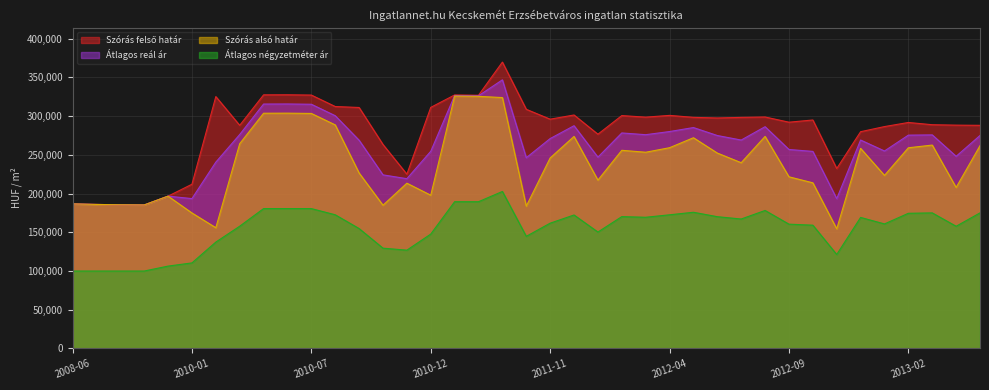

What position from the left is 2010-03?

7